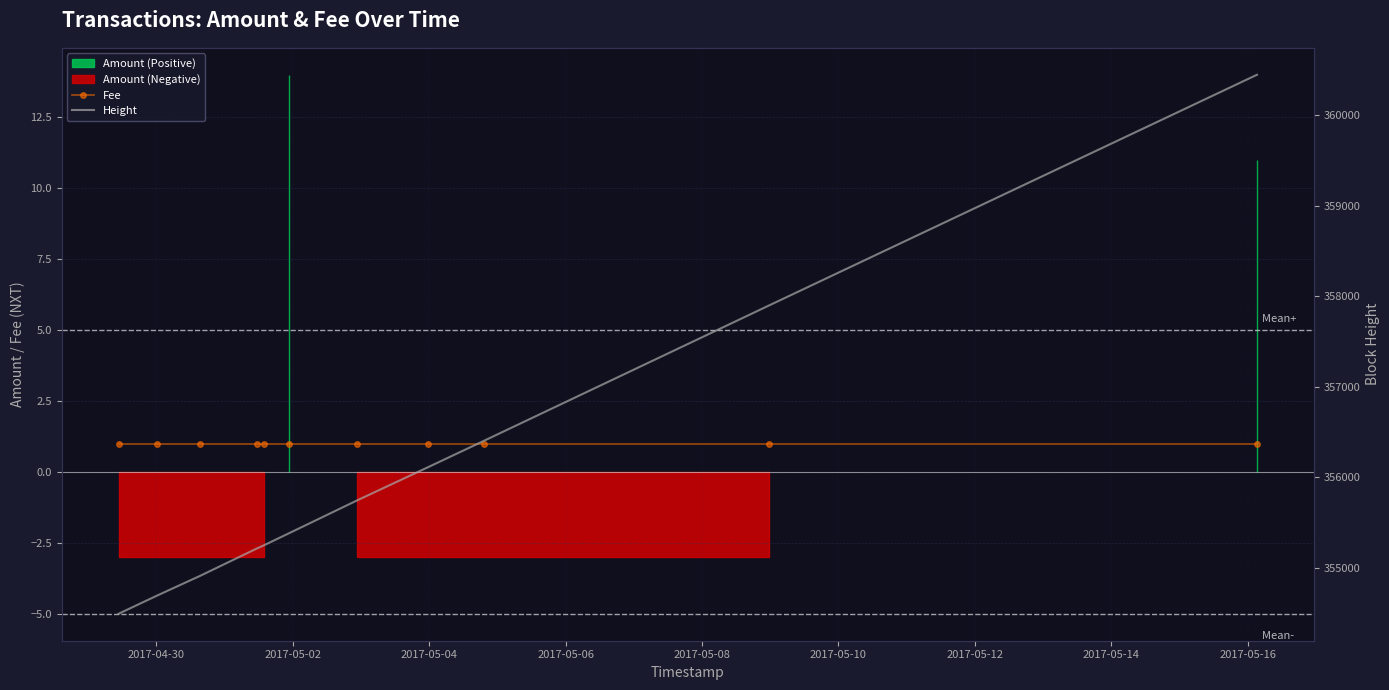

Reading left to right, what are all the values shown in this chart?

Fee: 1	1	1	1	1	1	1	1	1	1	1
Height: 354489	354692	354908	355210	355245	355381	355742	356107	356400	357900	360448